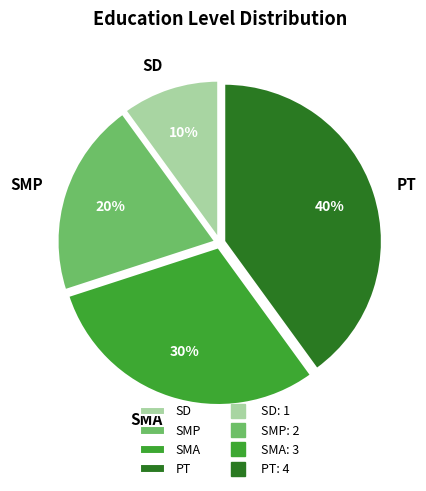

To the nearest percent, what is the difference between the SD and PT slice percentages?

30%